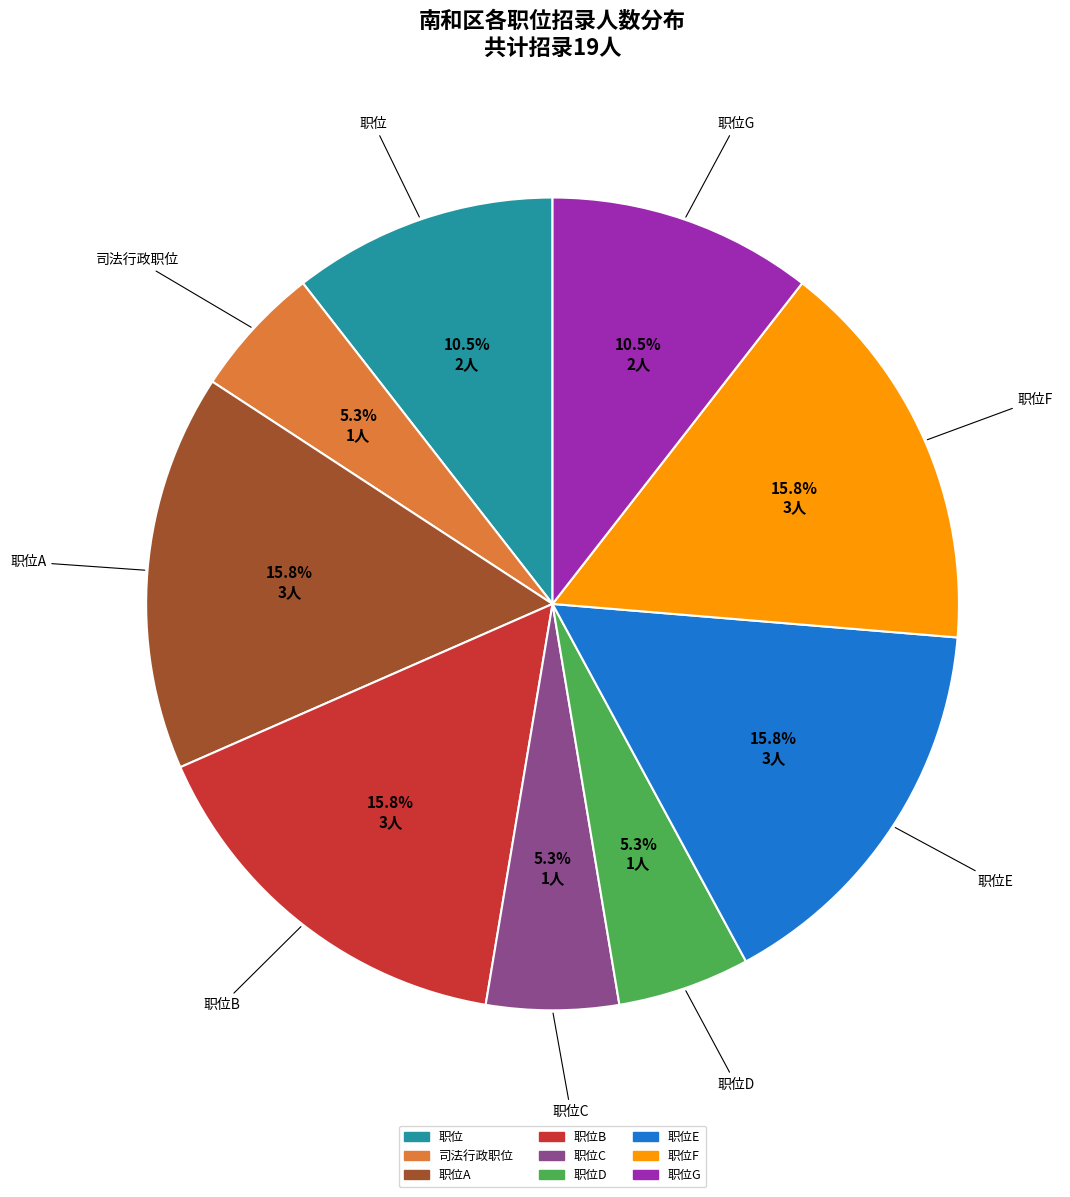

Is there a majority slice in this chart?

No